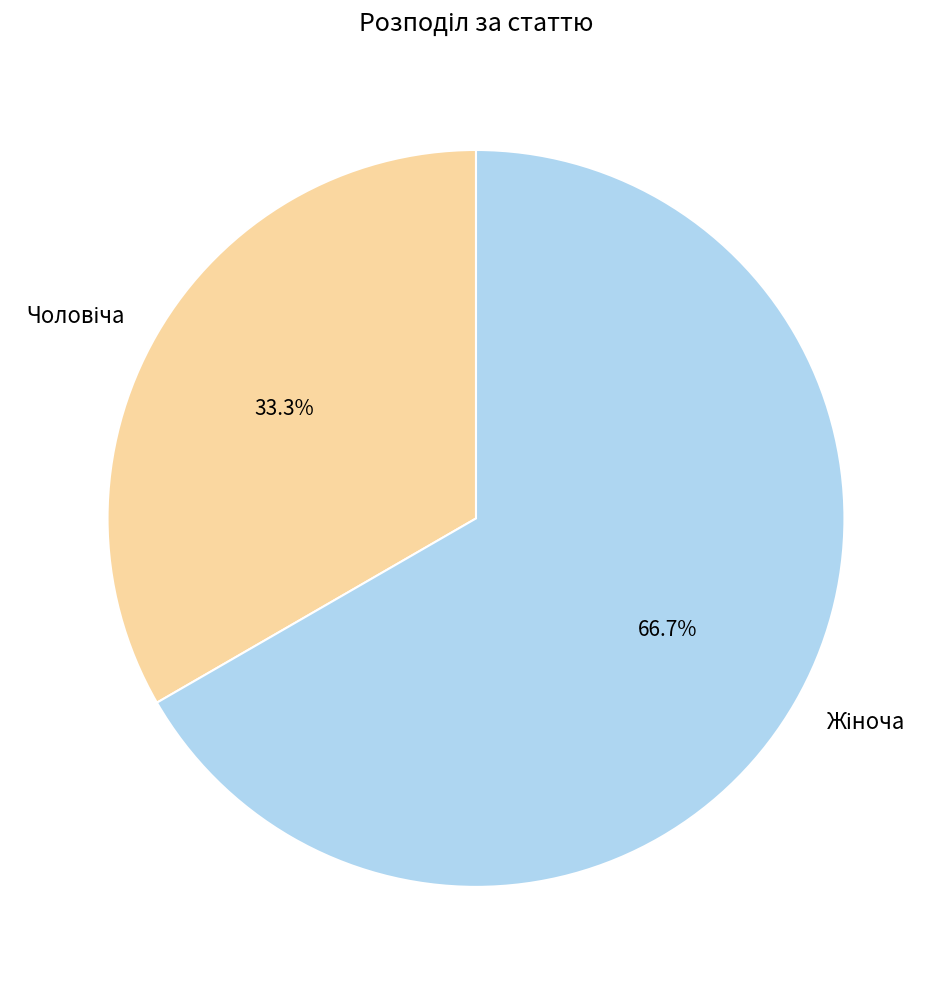

Is there any slice that represents more than half of the pie?

Yes